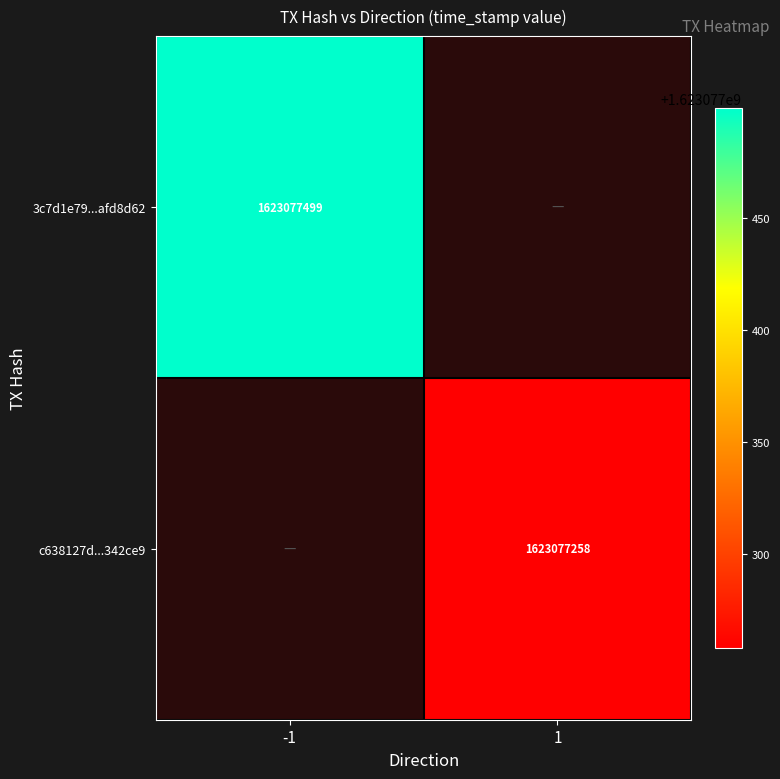

Reading left to right, what are all the values shown in this chart?

3c7d1e79fc80855f7b99e3c36c1f9796afd8d62: -1=1623077499	1=0
c638127d4f09b028cffc6ebac135387c7342ce9: -1=0	1=1623077258